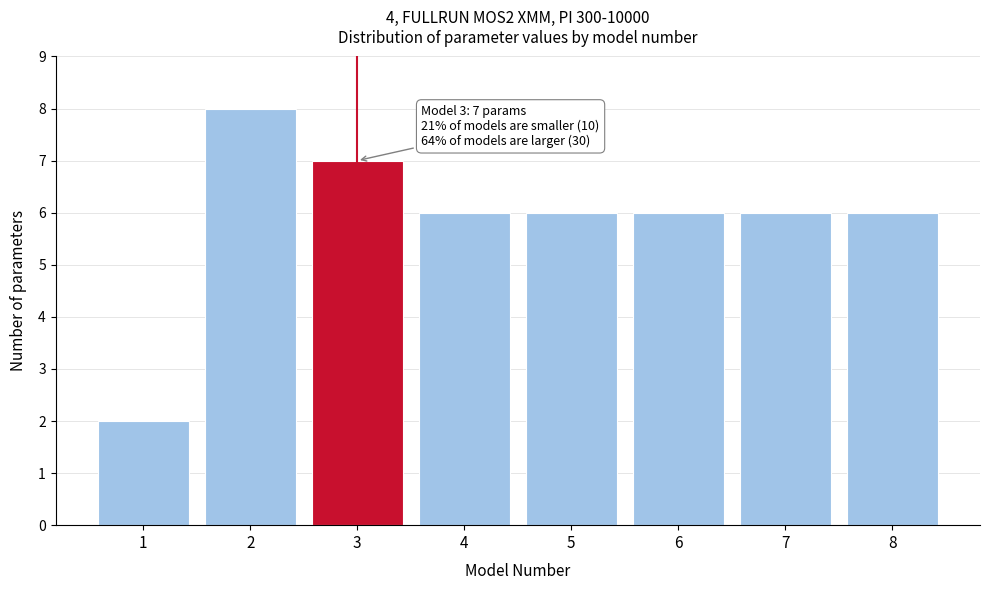

Reading right to left, extract all data points from this chart.

8=6	7=6	6=6	5=6	4=6	3=7	2=8	1=2